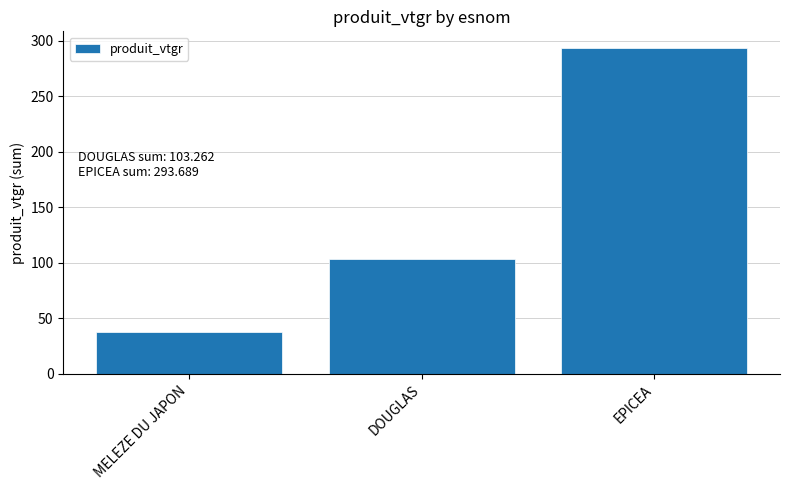

Where is the data nearest to the value 165?

DOUGLAS